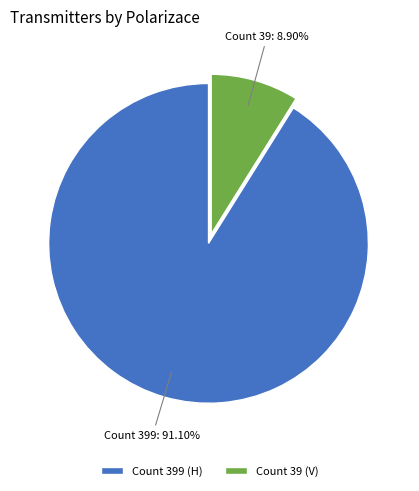

What is the largest slice in the pie chart?

Count 399 (H)